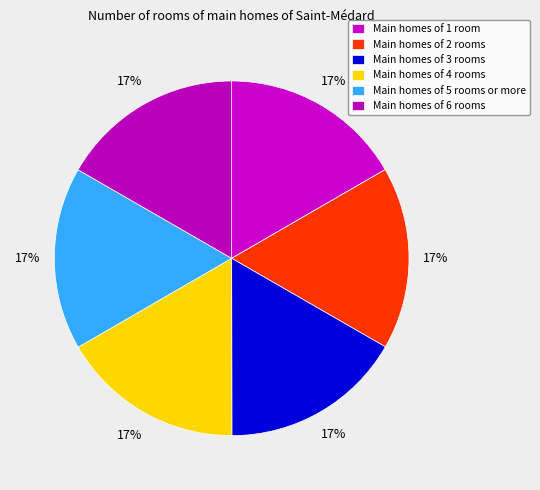

Count the number of slices in the pie.

6